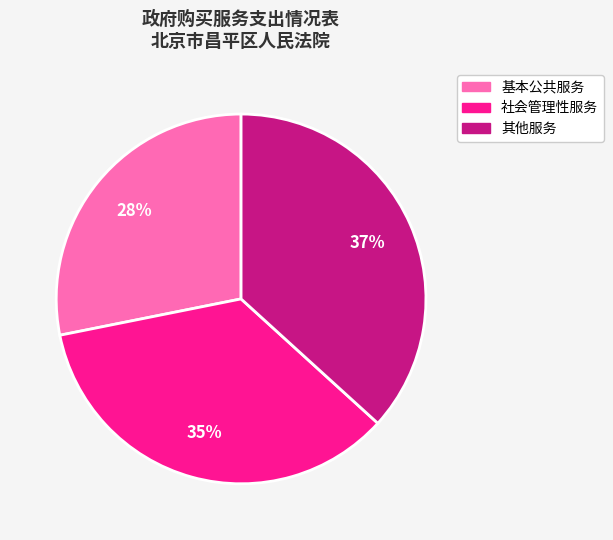

To the nearest percent, what is the difference between the 基本公共服务 and 其他服务 slice percentages?

9%